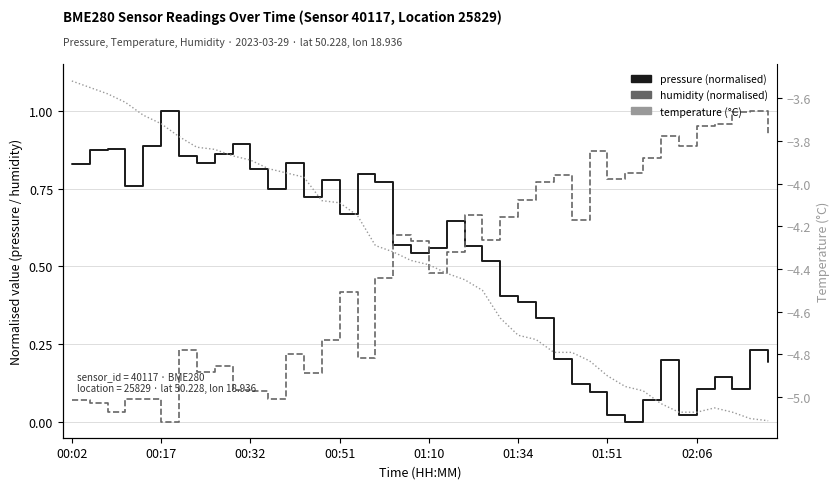

What is the difference between the second highest and minimum values in the pressure series?

0.9